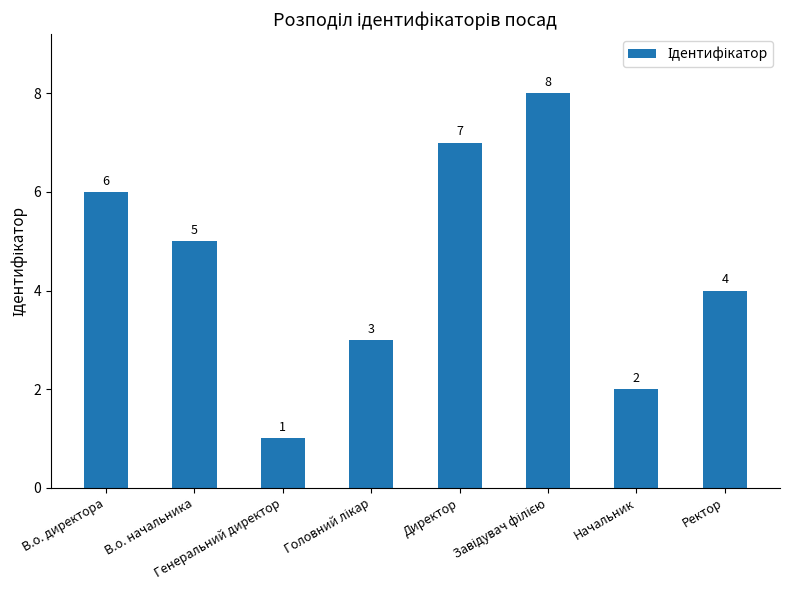

What is the label of the 6th bar from the right?

Генеральний директор